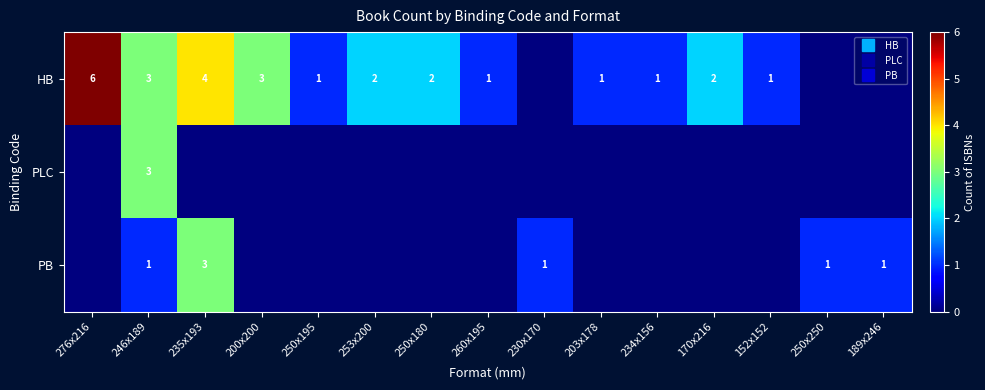

Where is PB nearest to the value 1?

246x189